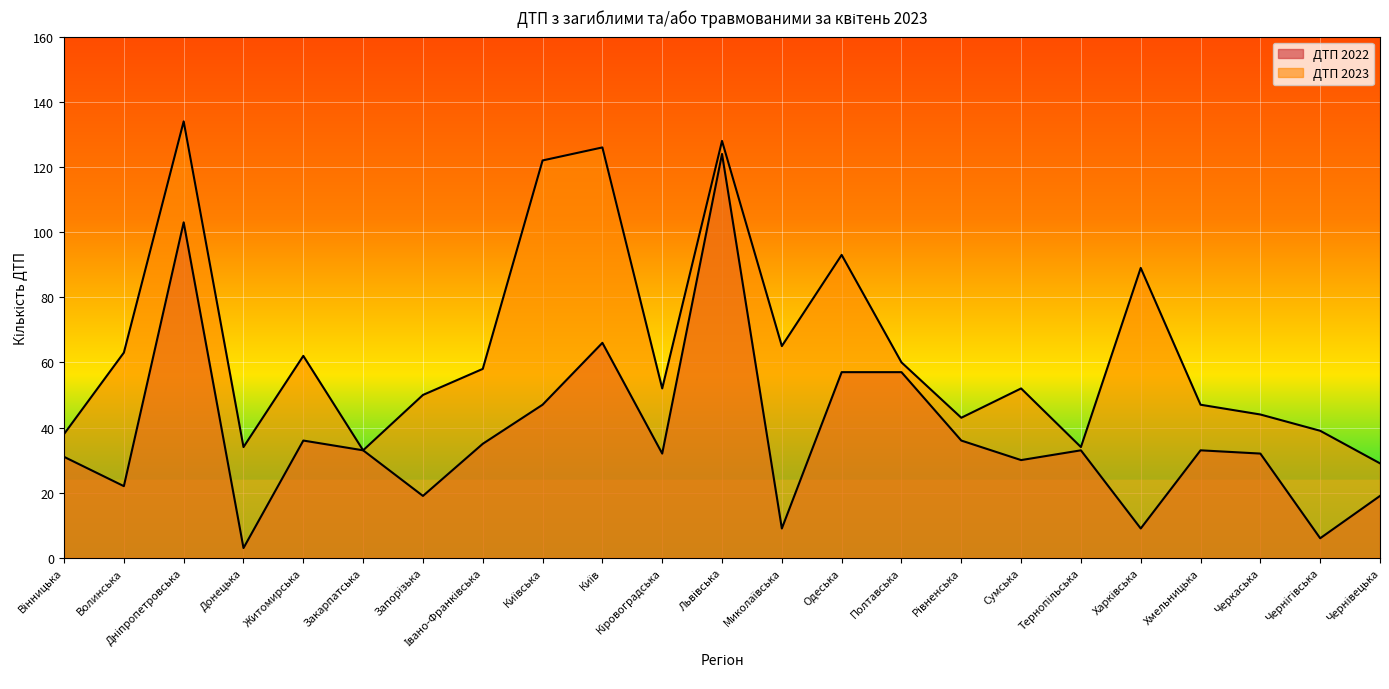

True or false: ДТП 2022 and ДТП 2023 cross at least once.

False